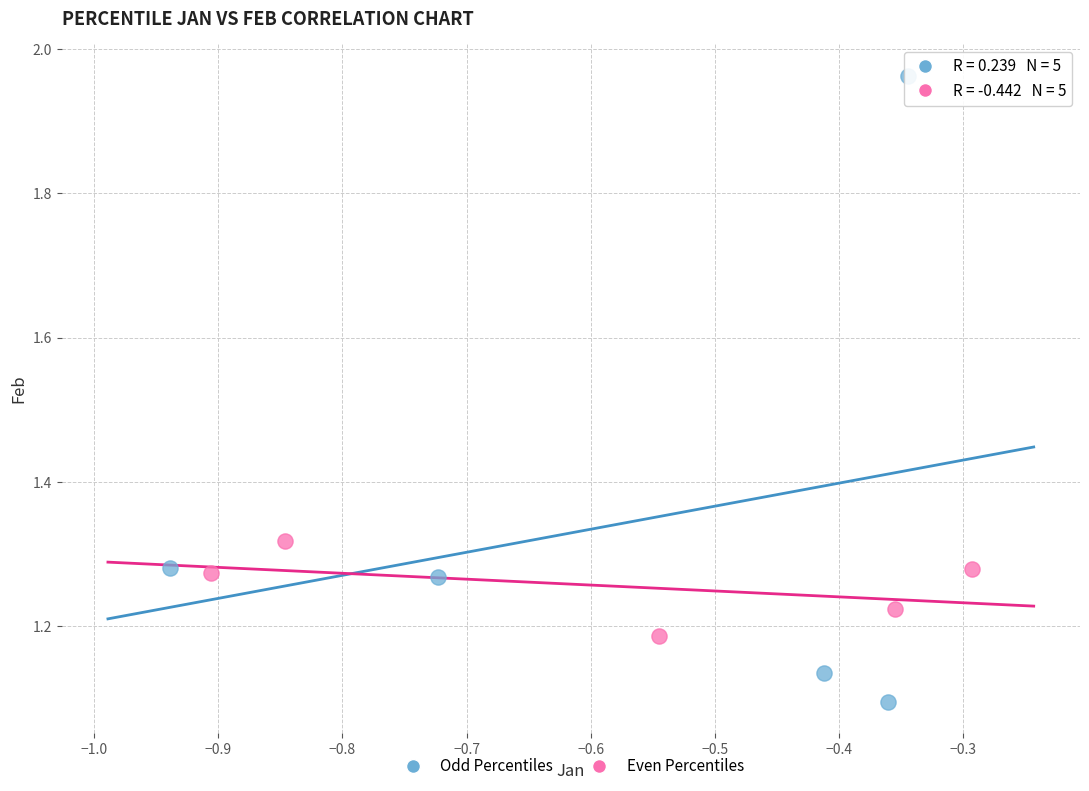

Which series has the widest spread of Y values?

Odd Percentiles